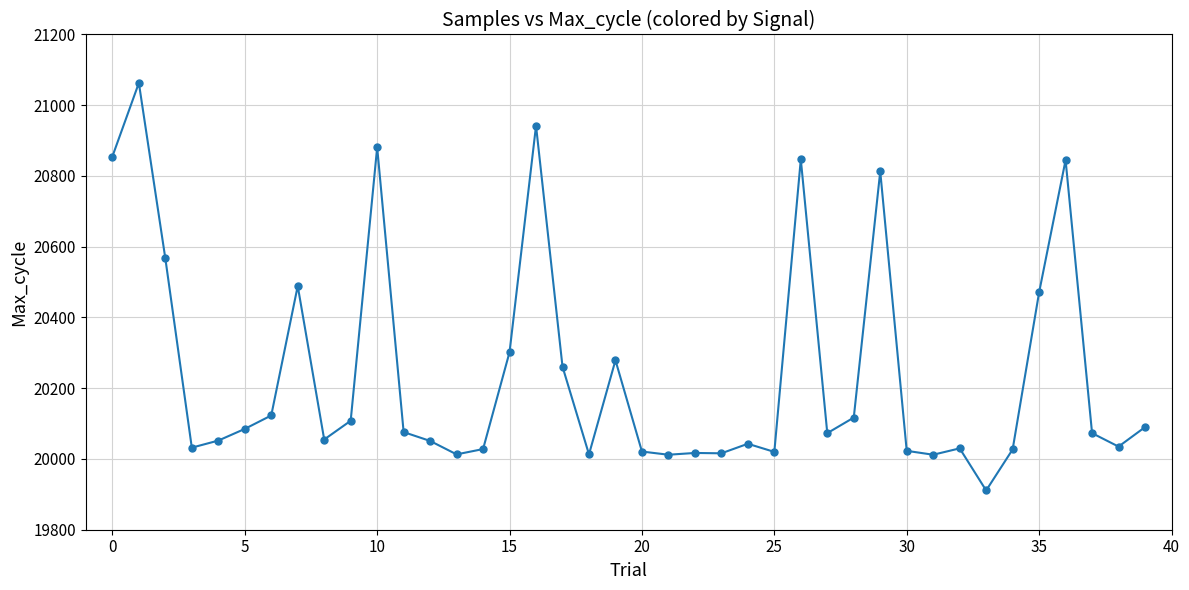

What is the value of the 13th point from the left?

20051